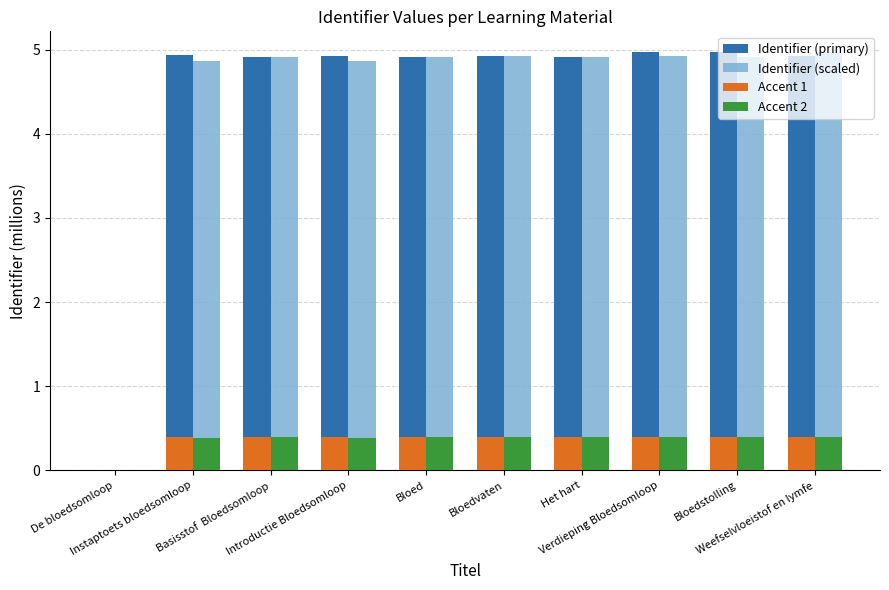

What is the sum of all Accent 1 values?

3.5